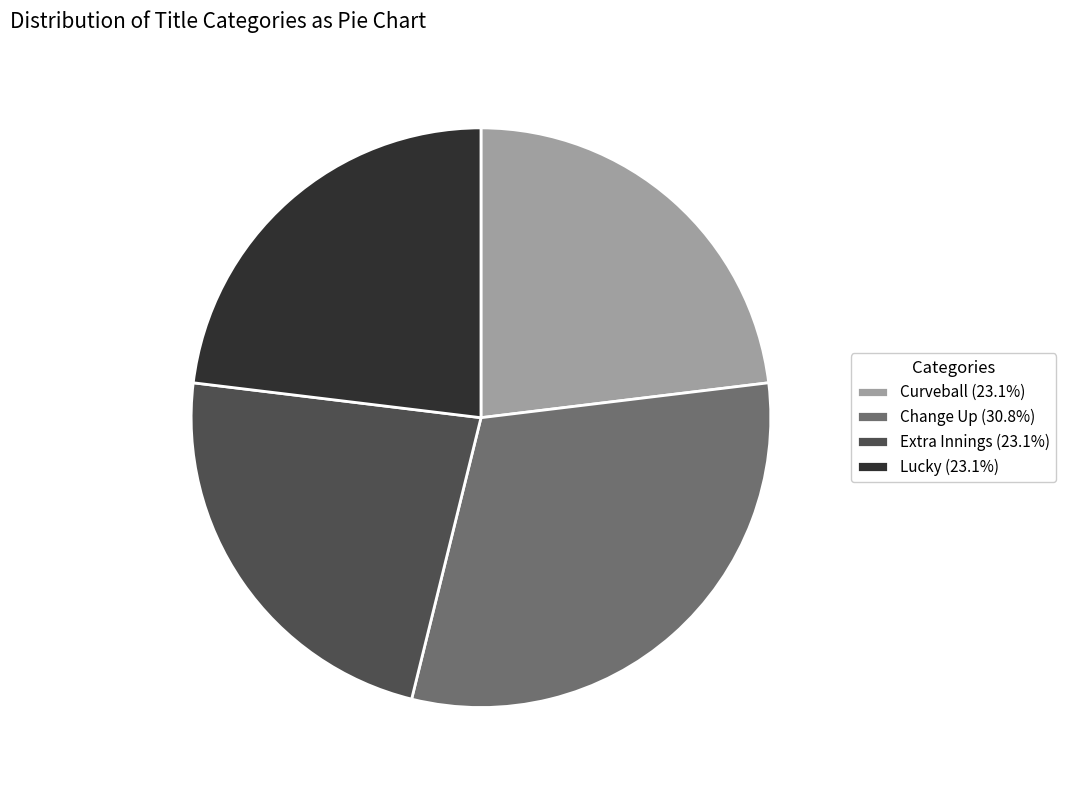

Do Change Up and Curveball together represent more than half of the pie?

Yes